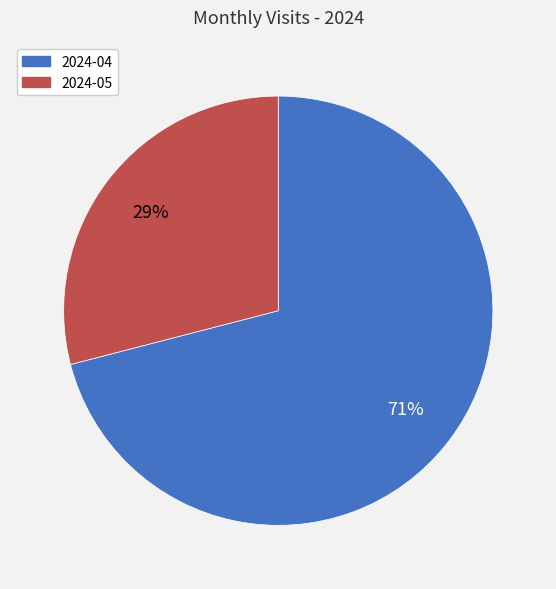

How many segments does this pie chart have?

2